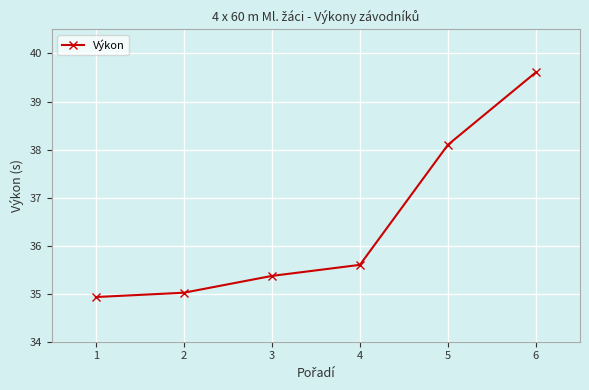

What is the difference between the maximum and minimum values?

4.7